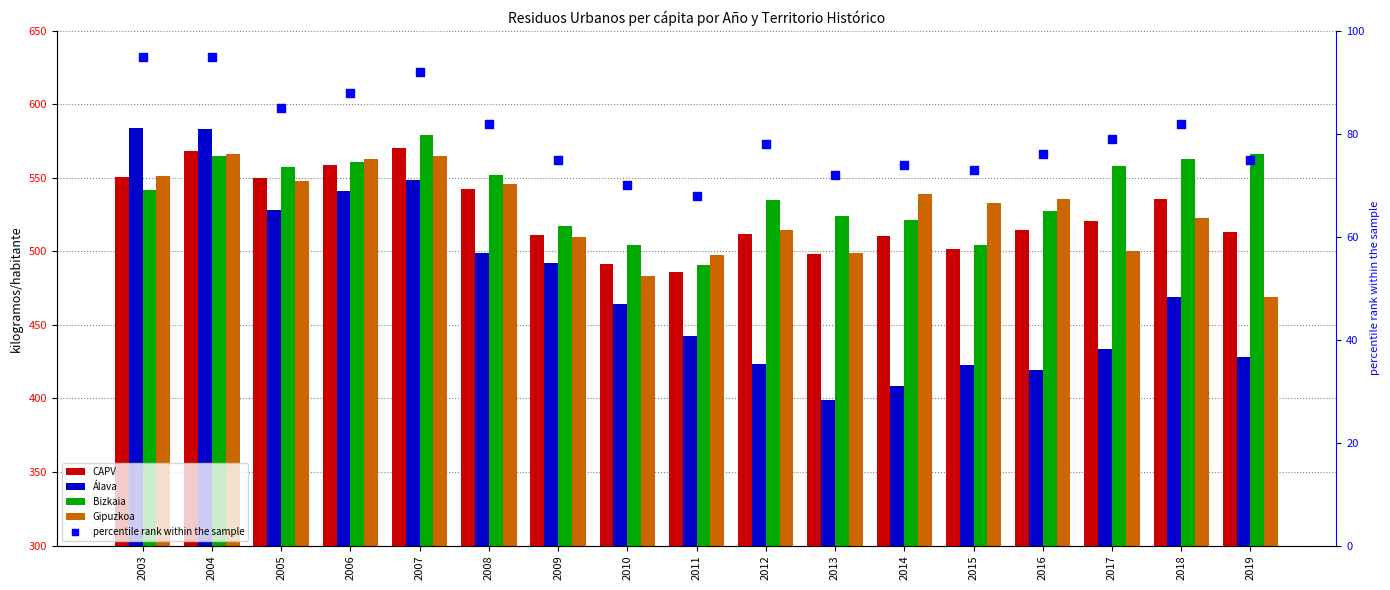

Is the value of Álava at 2011 greater than the value of percentile rank within the sample at 2015?

Yes